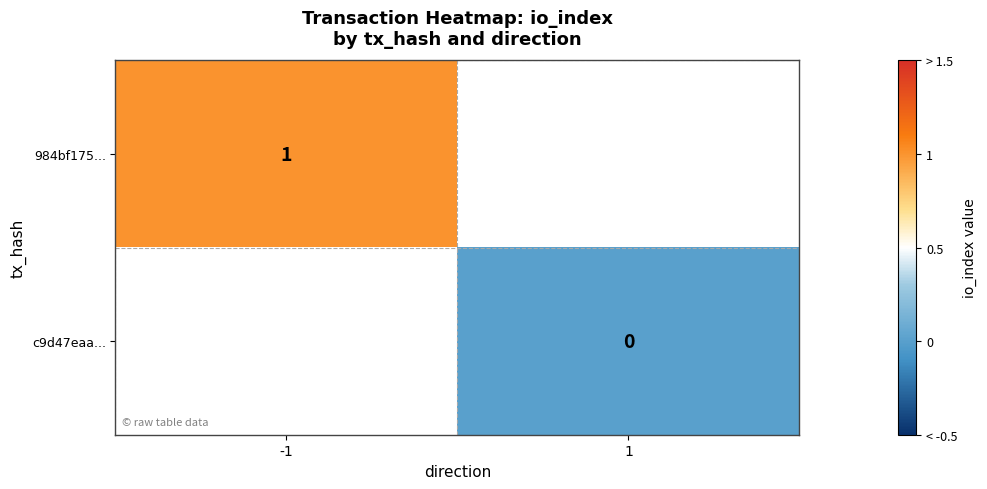

Is it true that 984bf175... equals 1 at -1?

True